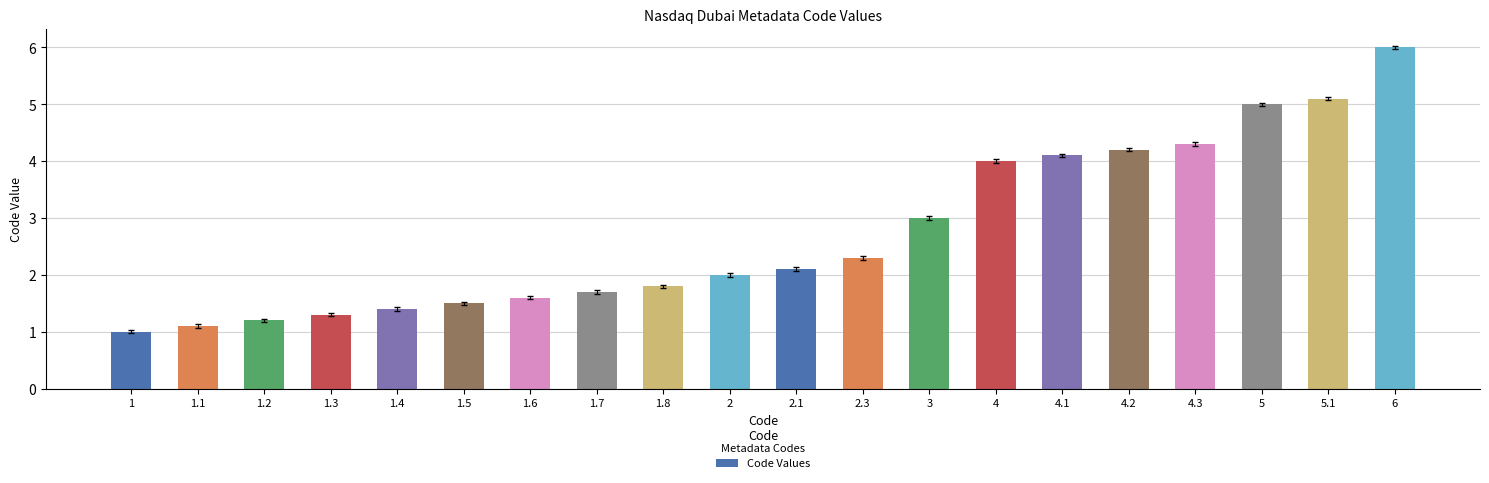

How many bars are there in total?

20